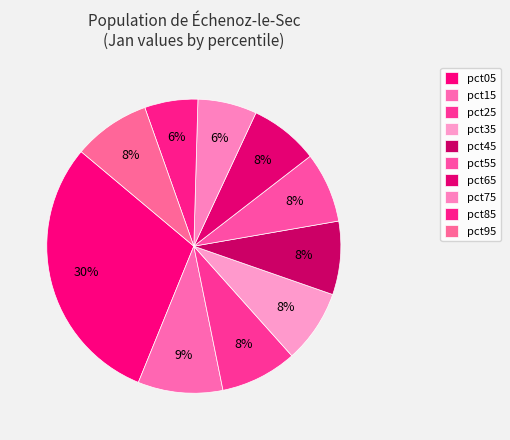

How many slices are in this pie chart?

10